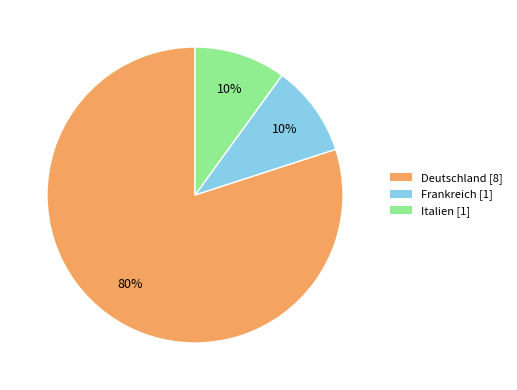

To the nearest percent, what is the difference between the largest and smallest slice percentages?

70%